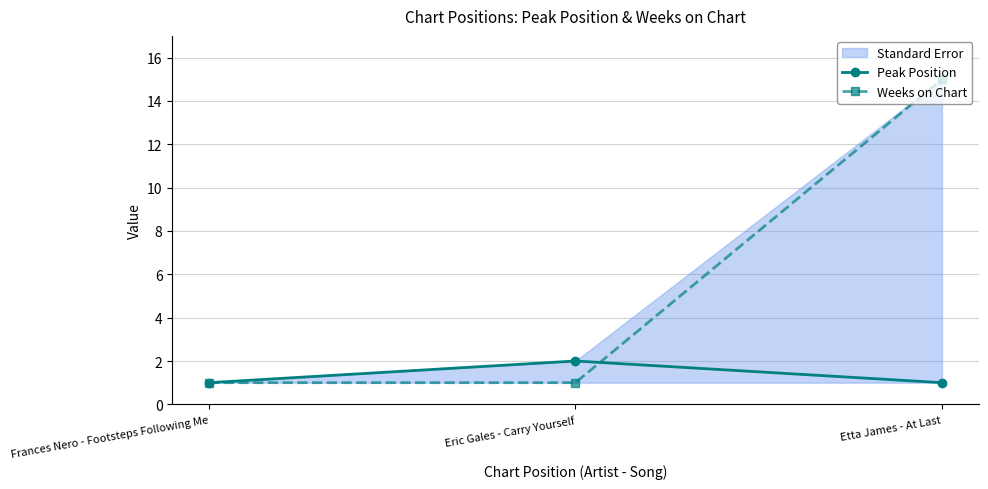

What is the spread (max minus min) of values at Etta James - At Last?

14